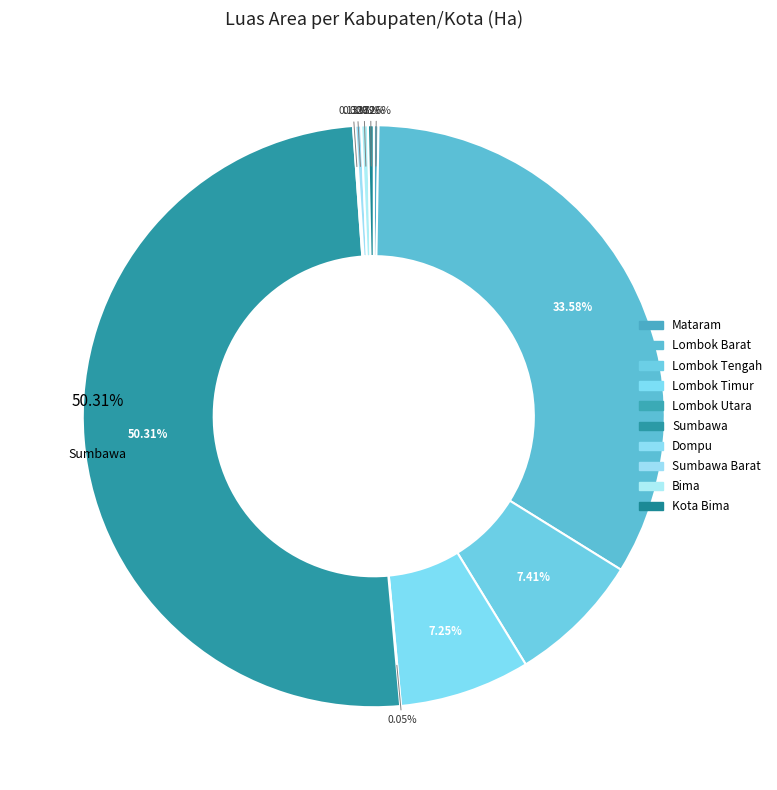

What is the ratio of the value at Lombok Timur to the value at Lombok Barat?

0.2